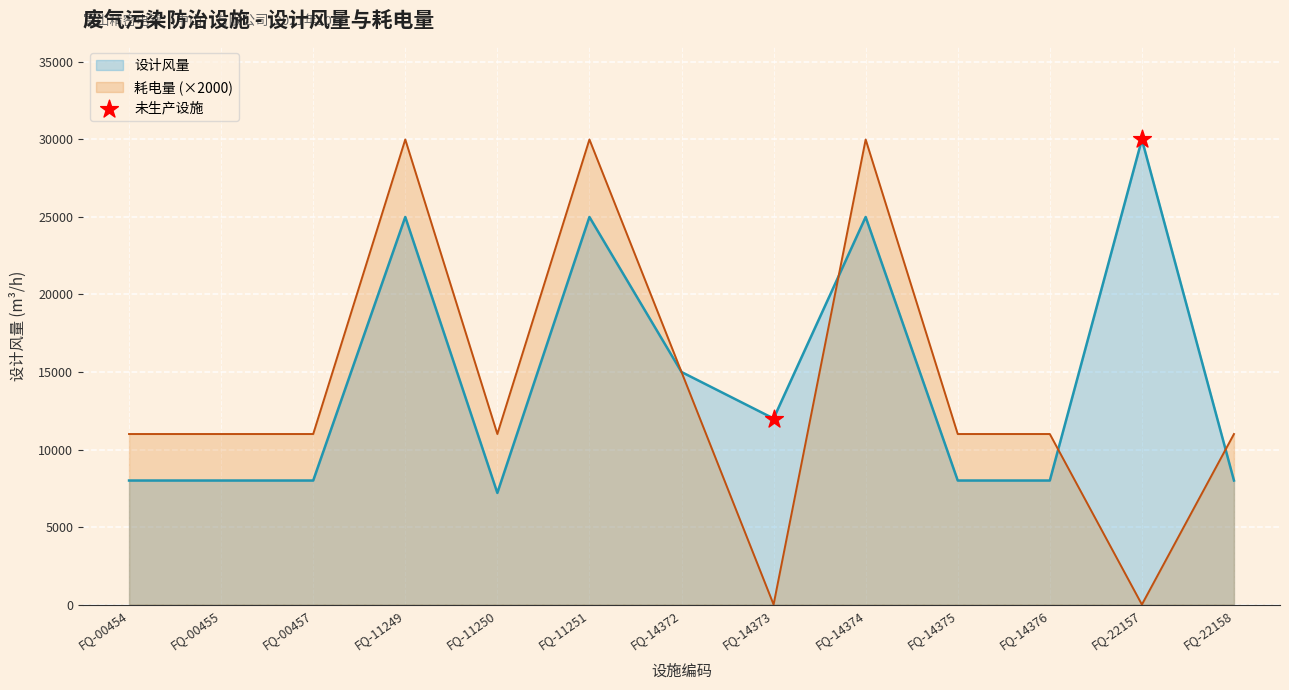

What is the difference between the highest and lowest values at FQ-00455?

3000